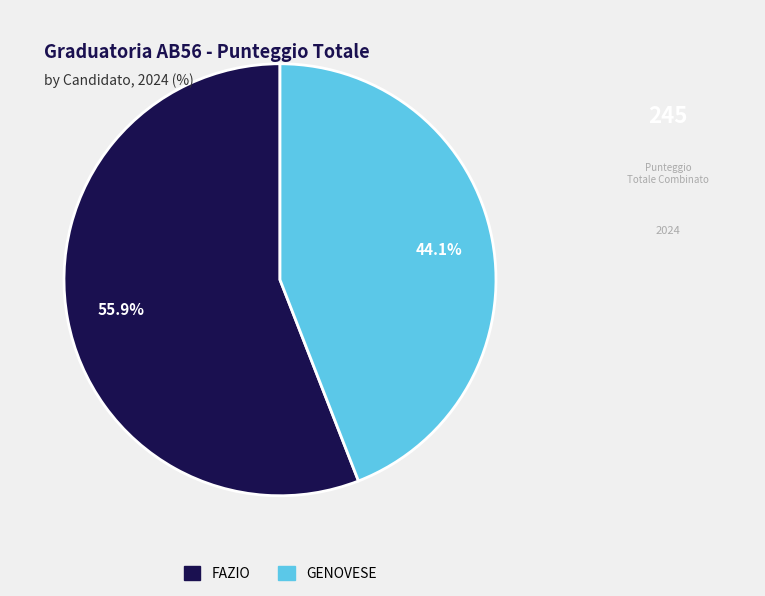

How many slices are in this pie chart?

2